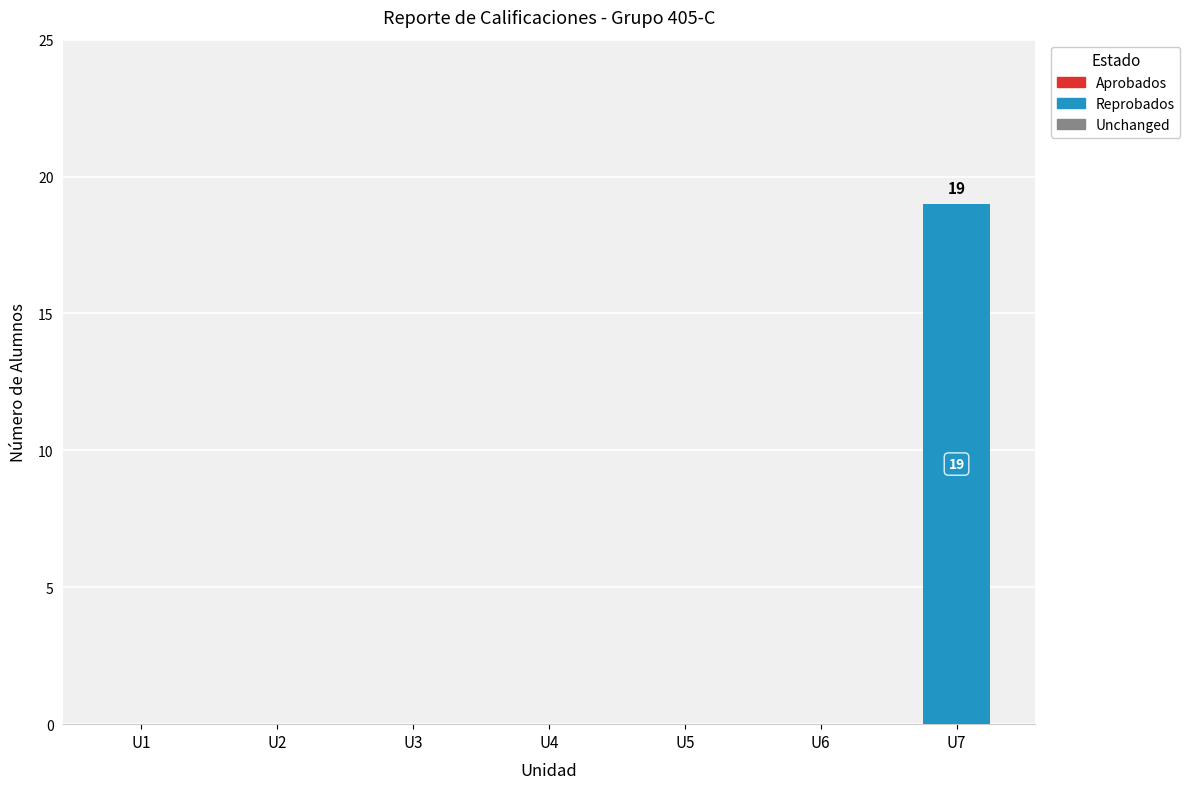

Reading left to right, extract all data points from this chart.

U1=0	U2=0	U3=0	U4=0	U5=0	U6=0	U7=19